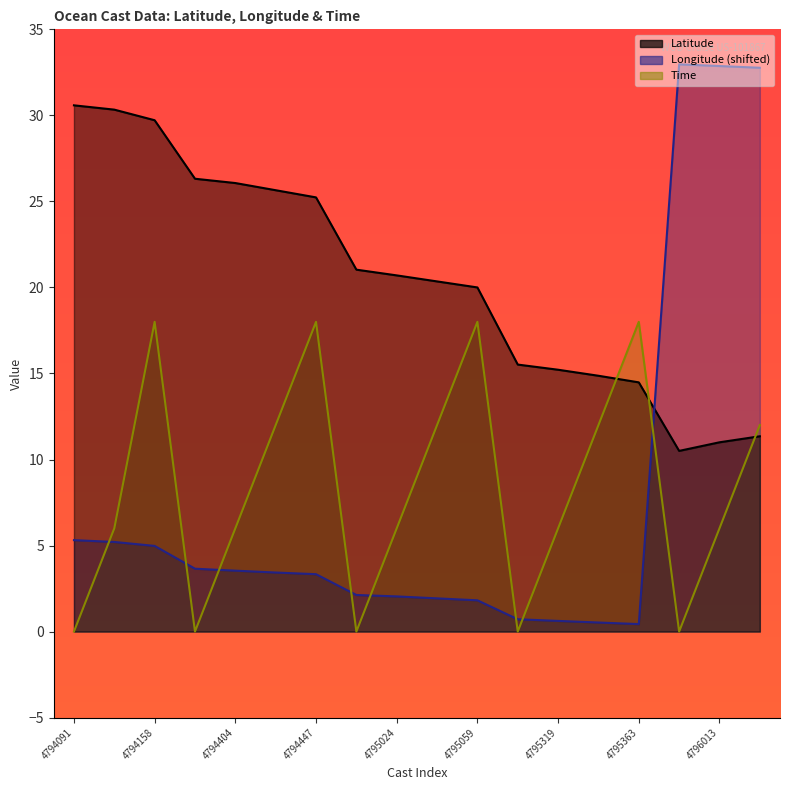

Which category has the highest value in the Latitude series?

4794091